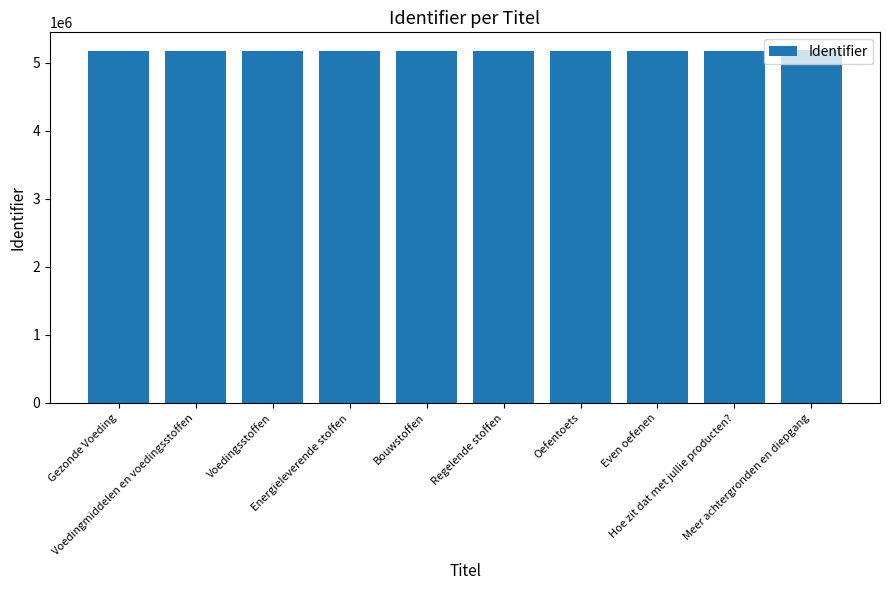

Is it true that the value at Oefentoets is 5171397?

True